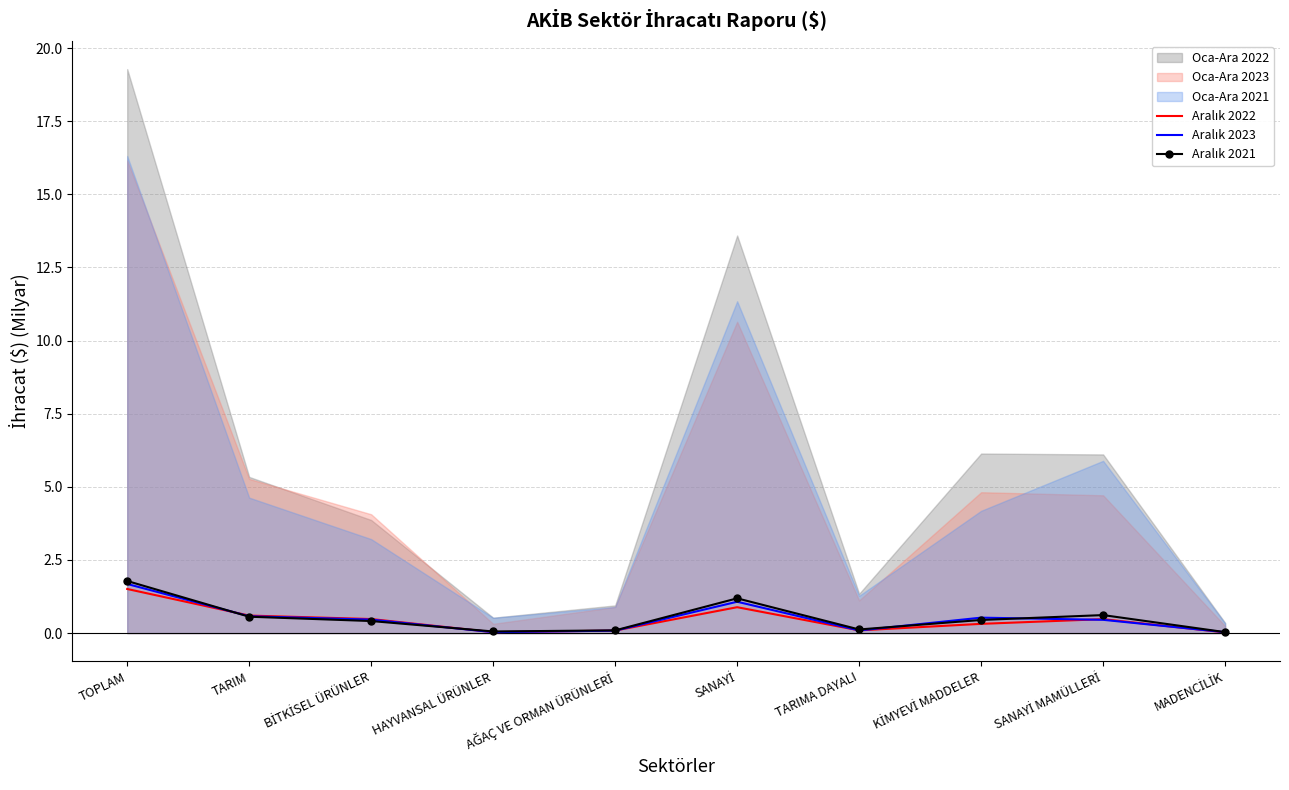

Which category has the highest value in the Aralık 2023 series?

TOPLAM